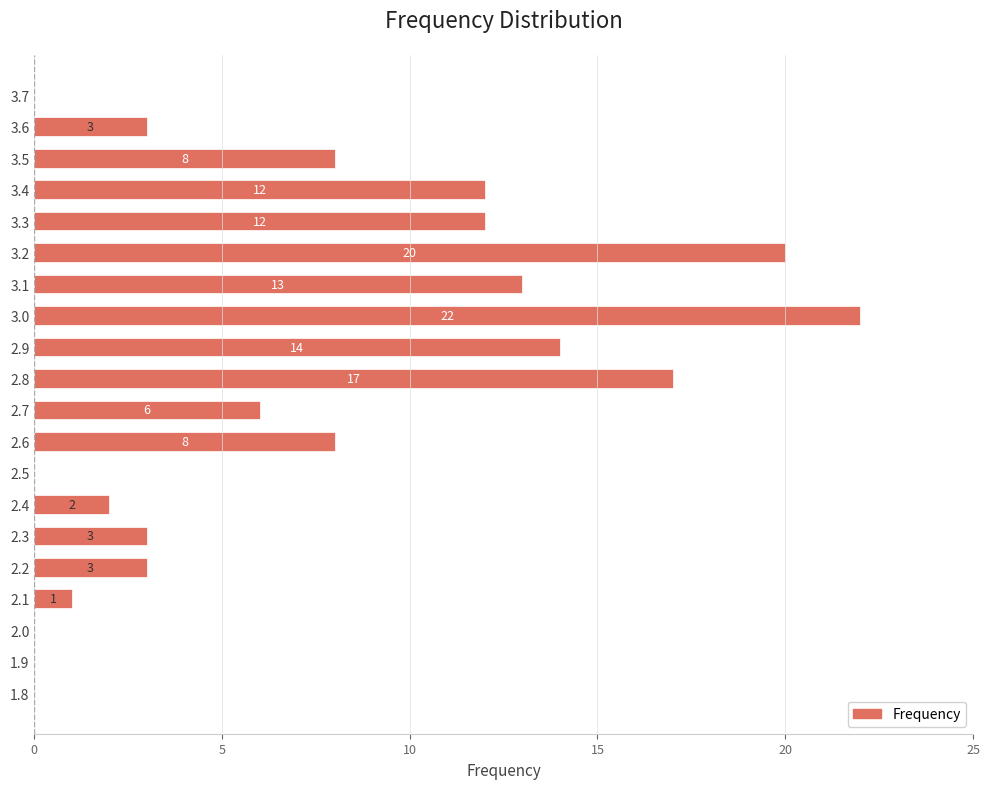

What is the change in value from 1.8 to 3.0?

+22